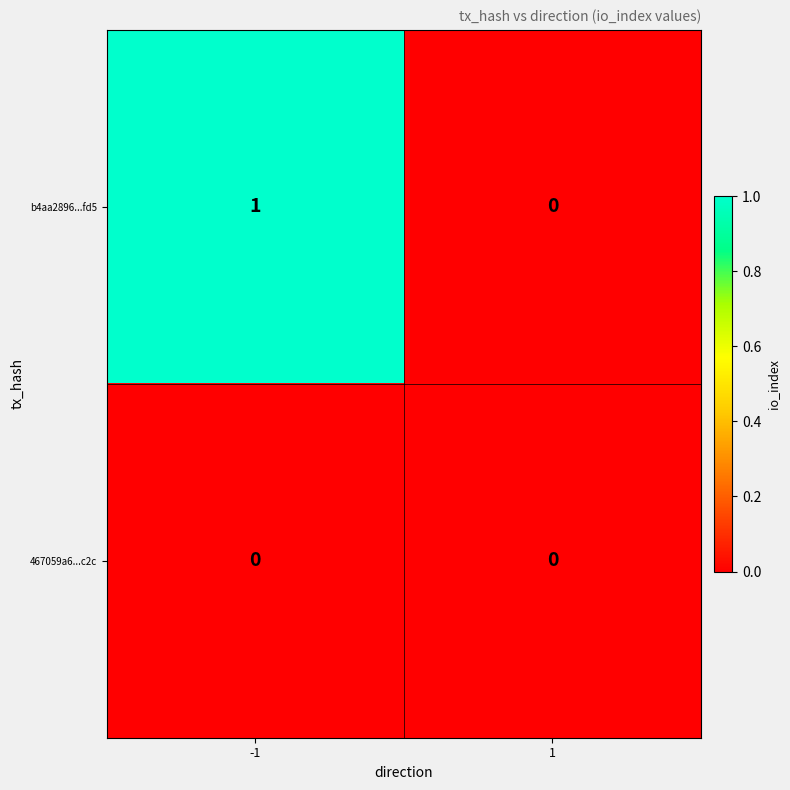

True or false: 467059a6...c2c has a value of 0 at 1.

True